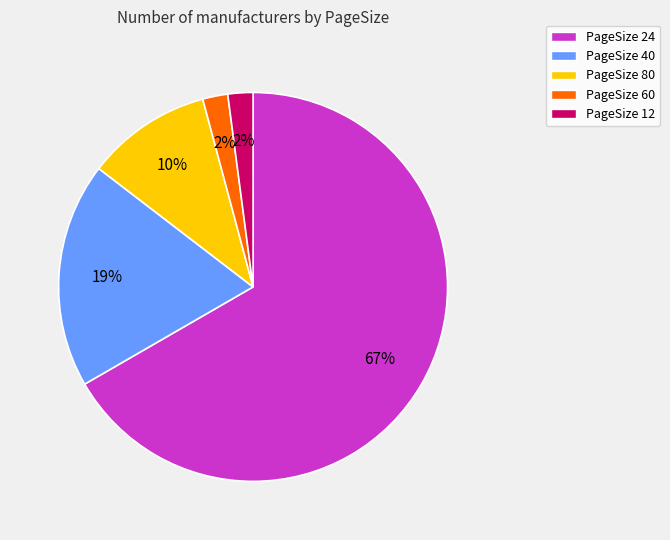

Do PageSize 60 and PageSize 24 together represent more than half of the pie?

Yes